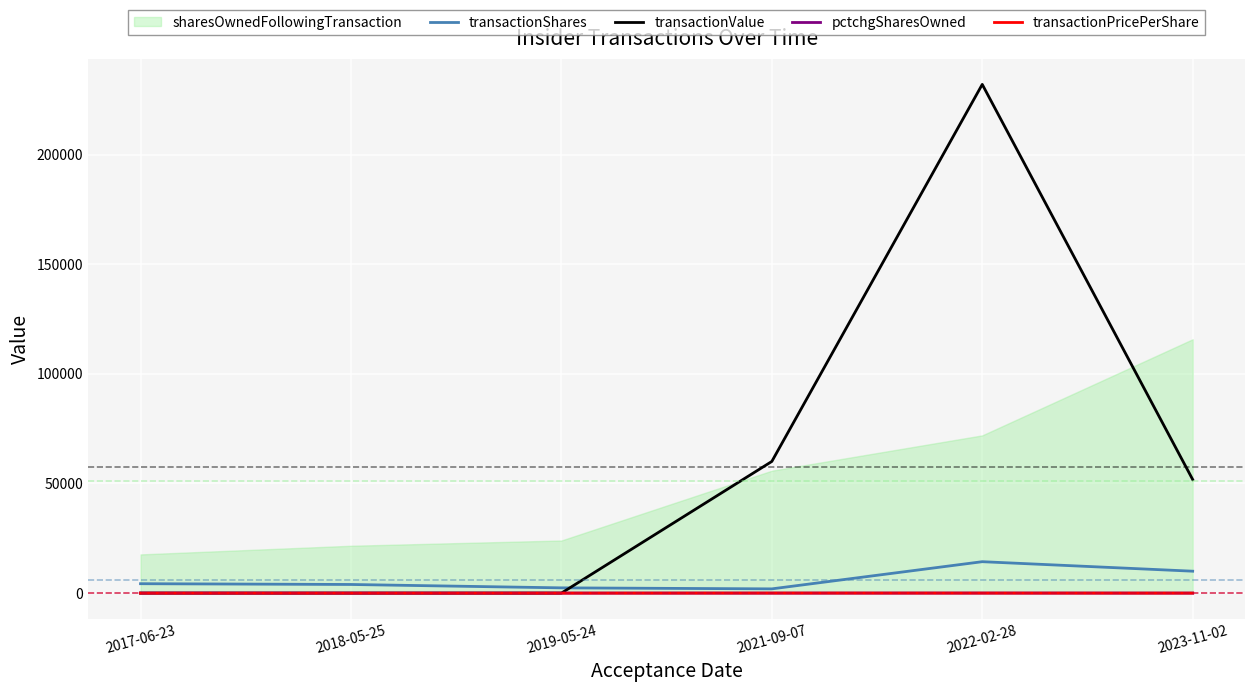

Between 2018-05-25 and 2019-05-24, which series saw the biggest shift?

transactionShares